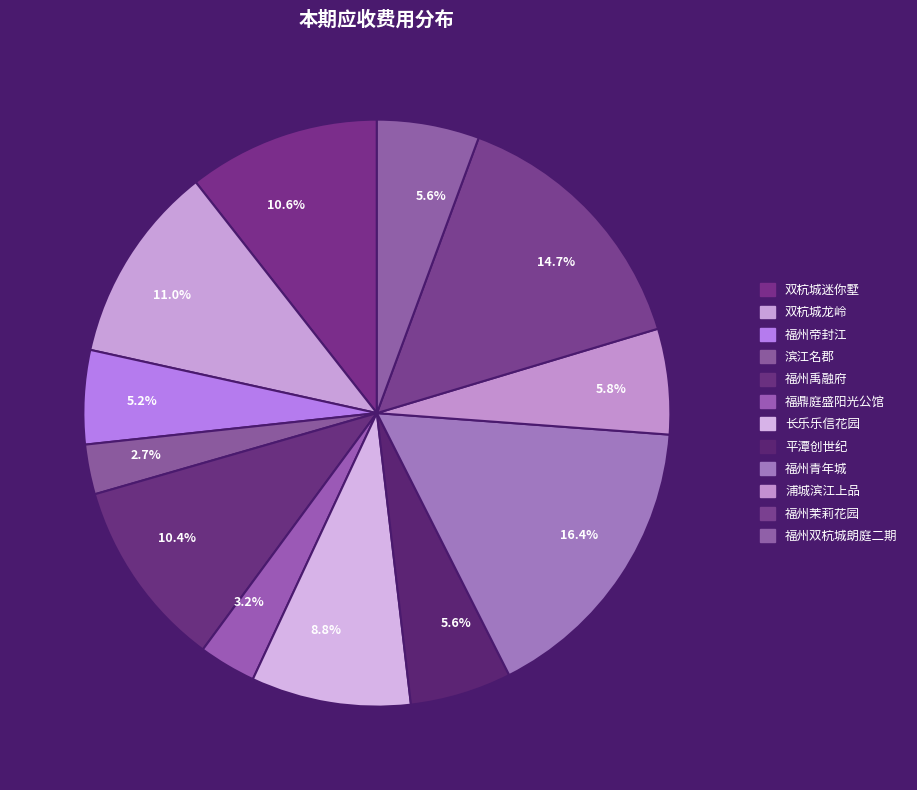

Does 滨江名郡 represent more than half of the total?

No